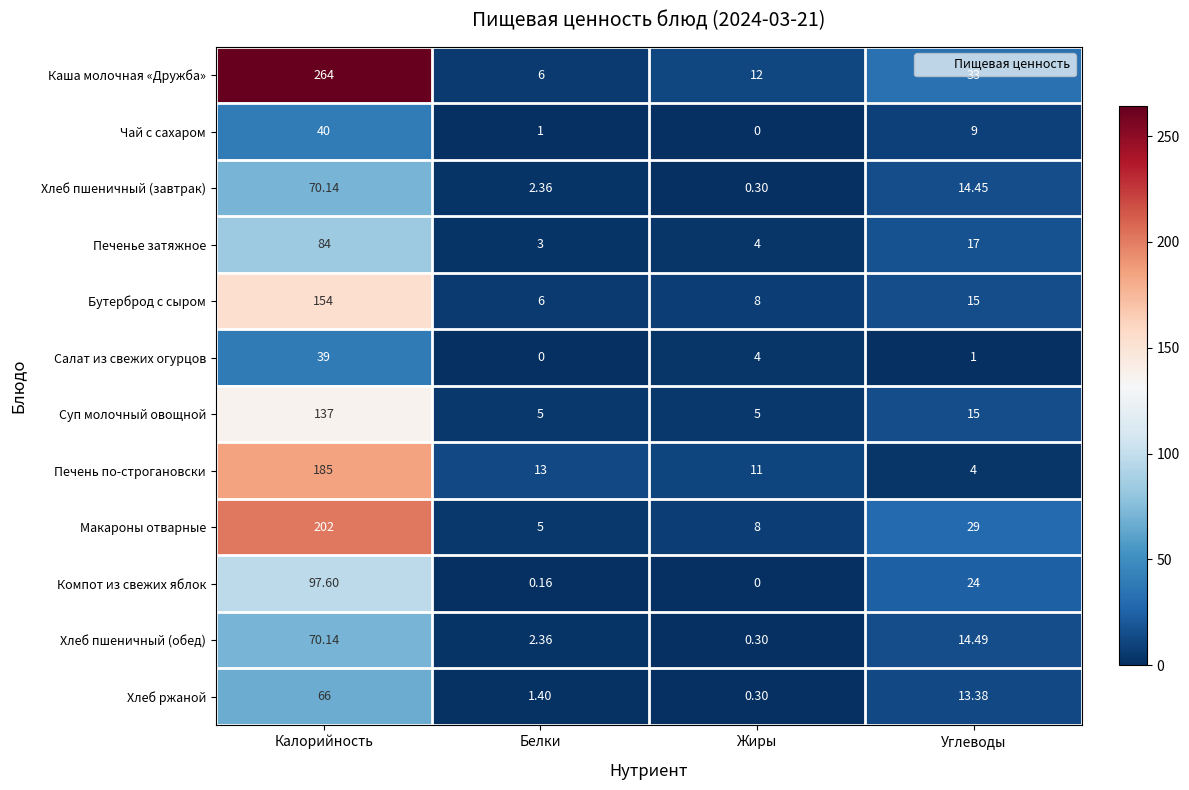

Which category has the lowest value in the Каша молочная «Дружба» series?

Белки